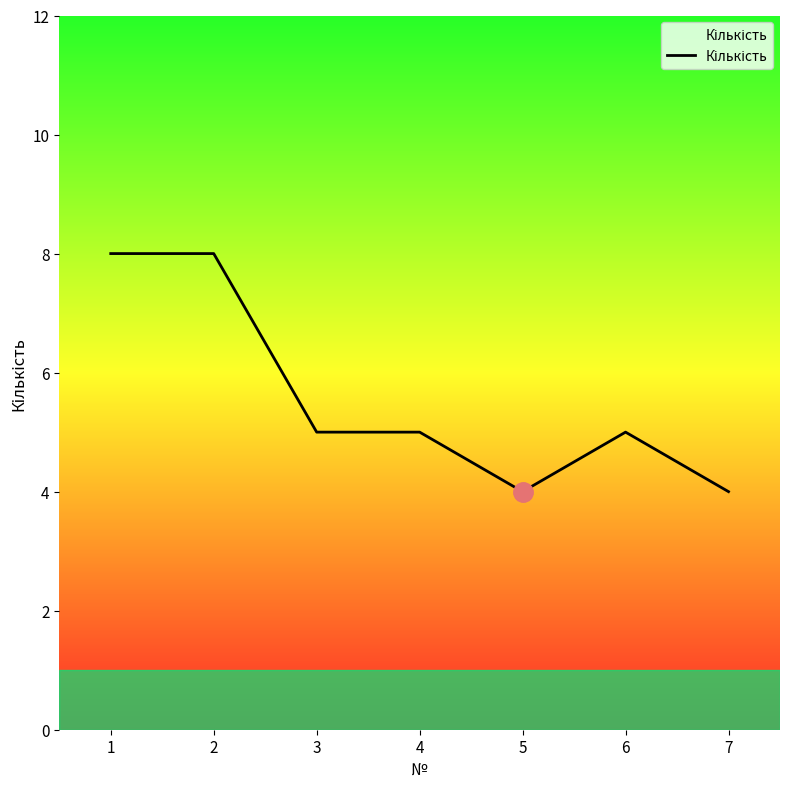

What is the smallest value displayed?

4